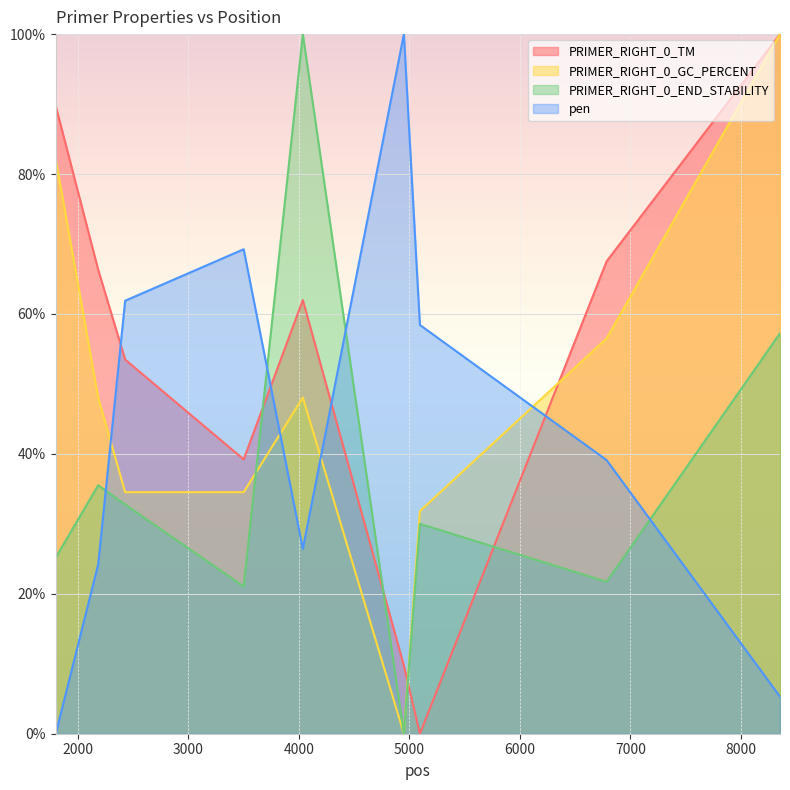

Between 5096 and 4037, which is larger?

4037